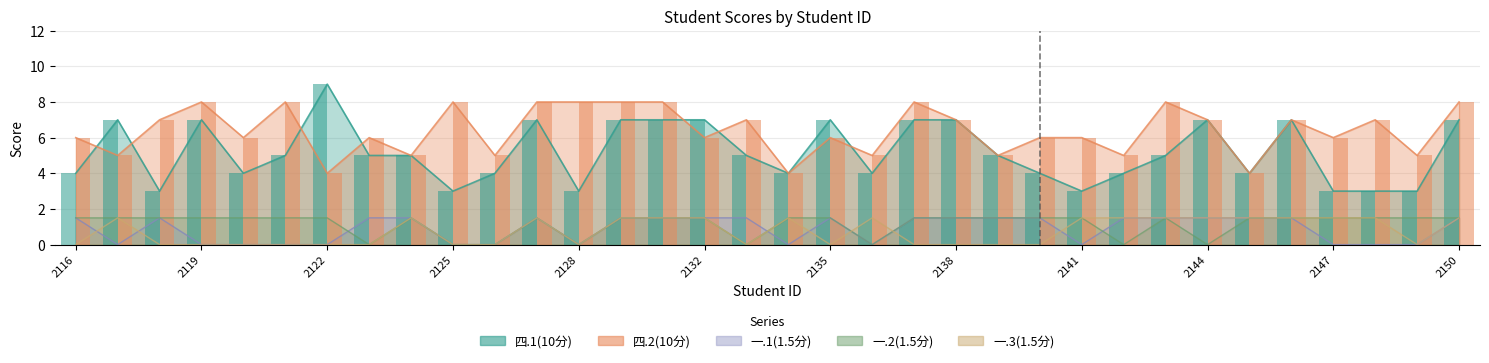

Reading left to right, list all the values displayed in this chart.

四.1(10分): 4.0	7.0	3.0	7.0	4.0	5.0	9.0	5.0	5.0	3.0	4.0	7.0	3.0	7.0	7.0	7.0	5.0	4.0	7.0	4.0	7.0	7.0	5.0	4.0	3.0	4.0	5.0	7.0	4.0	7.0	3.0	3.0	3.0	7.0
四.2(10分): 6.0	5.0	7.0	8.0	6.0	8.0	4.0	6.0	5.0	8.0	5.0	8.0	8.0	8.0	8.0	6.0	7.0	4.0	6.0	5.0	8.0	7.0	5.0	6.0	6.0	5.0	8.0	7.0	4.0	7.0	6.0	7.0	5.0	8.0
一.1(1.5分): 1.5	0.0	1.5	0.0	0.0	0.0	0.0	1.5	1.5	0.0	0.0	1.5	0.0	1.5	1.5	1.5	1.5	0.0	1.5	0.0	1.5	1.5	1.5	1.5	0.0	1.5	1.5	1.5	1.5	1.5	0.0	0.0	0.0	1.5
一.2(1.5分): 1.5	1.5	1.5	1.5	1.5	1.5	1.5	0.0	1.5	0.0	0.0	1.5	0.0	1.5	1.5	1.5	0.0	1.5	1.5	0.0	1.5	1.5	1.5	1.5	1.5	0.0	1.5	0.0	1.5	1.5	1.5	1.5	1.5	1.5
一.3(1.5分): 0.0	1.5	0.0	0.0	0.0	0.0	0.0	0.0	1.5	0.0	0.0	1.5	0.0	1.5	1.5	1.5	0.0	1.5	0.0	1.5	0.0	0.0	0.0	0.0	1.5	1.5	1.5	1.5	1.5	1.5	1.5	1.5	0.0	1.5